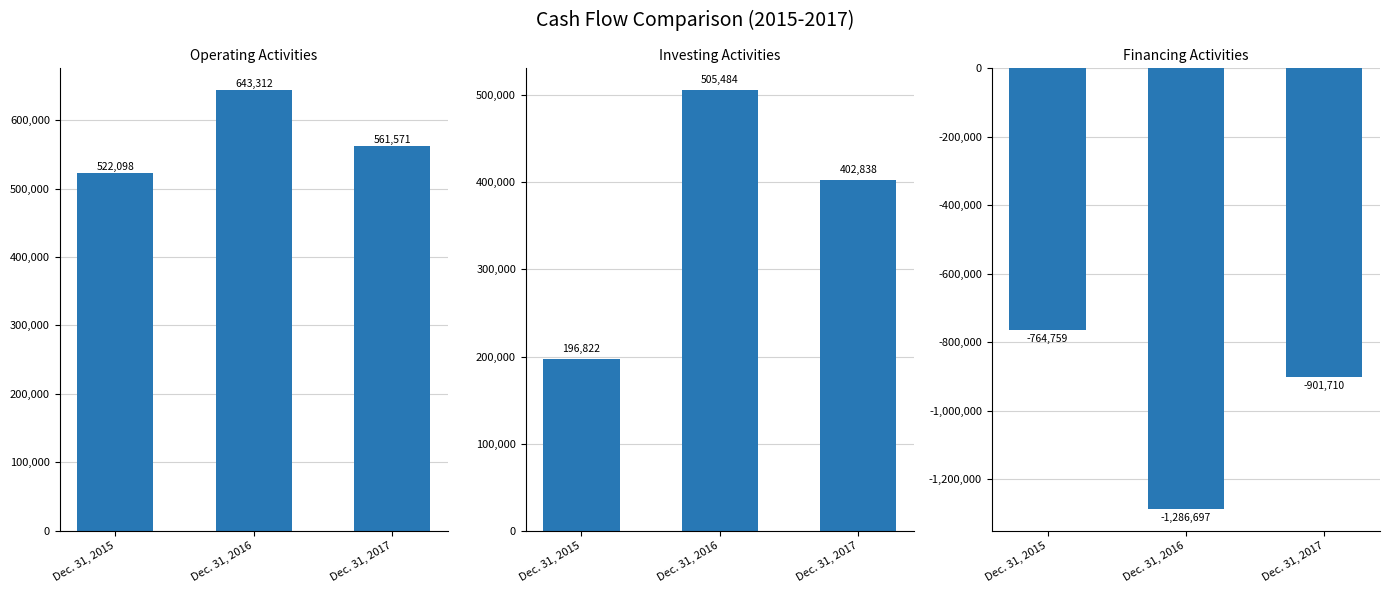

The value of Financing Activities at Dec. 31, 2016 is -1781052. True or false?

False